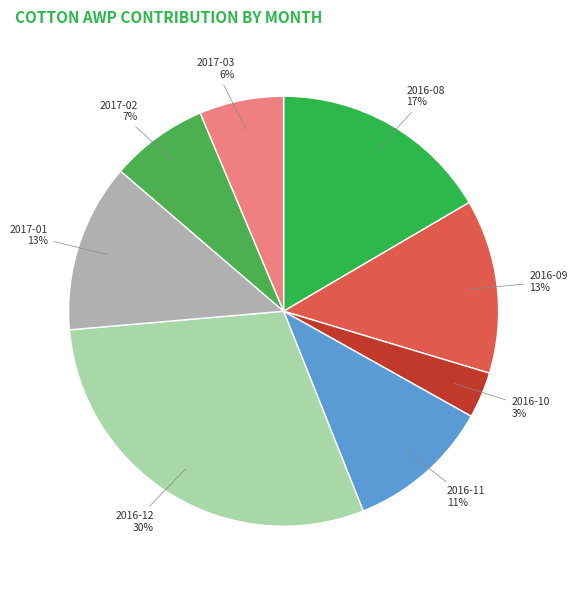

To the nearest percent, what is the average slice percentage?

12%